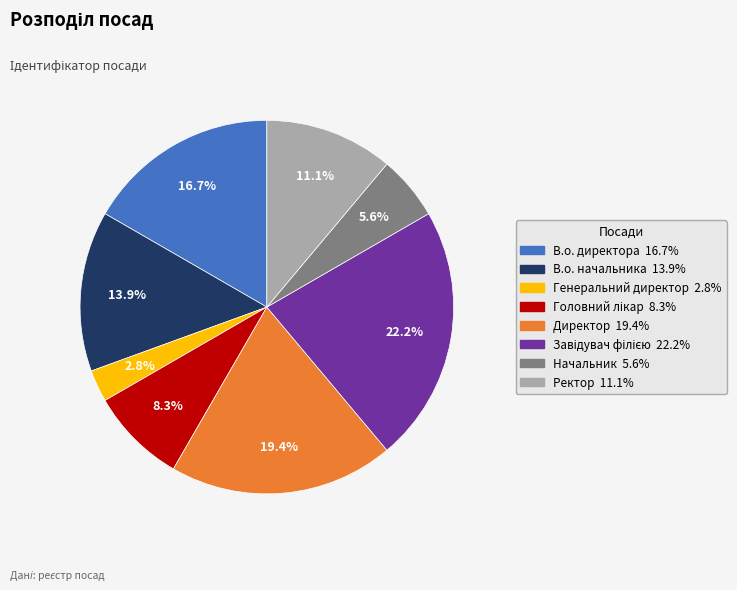

To the nearest percent, what percentage of the pie is В.о. начальника?

14%